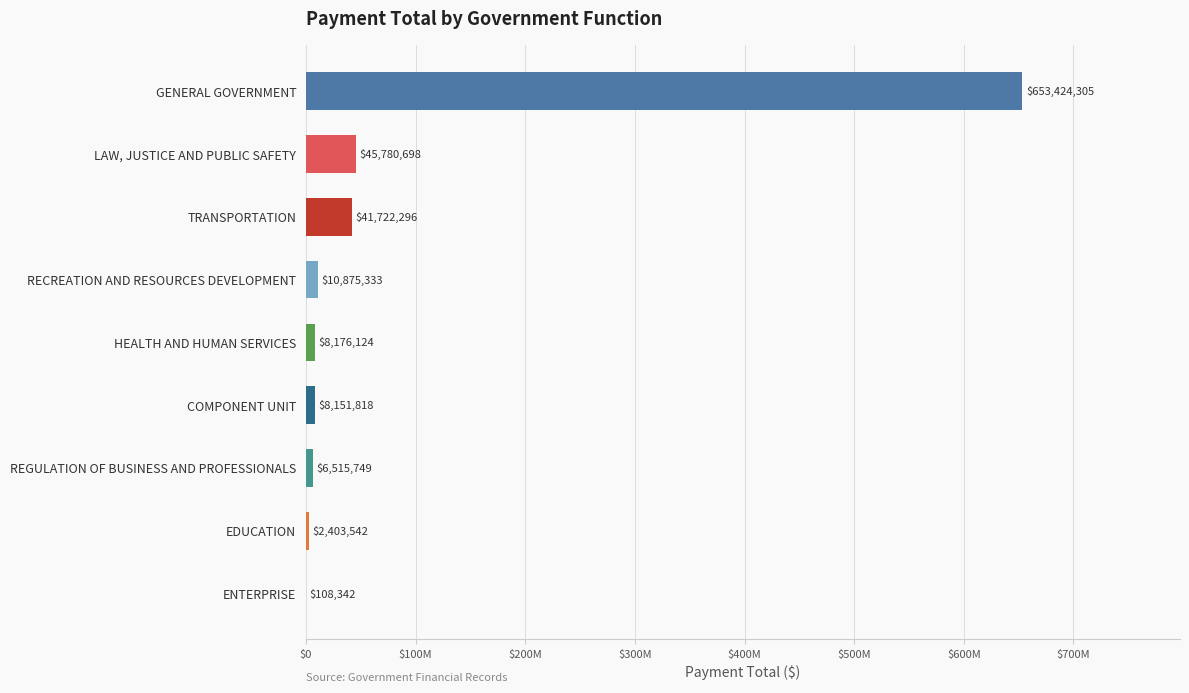

What is the maximum value shown in the chart?

653424305.2